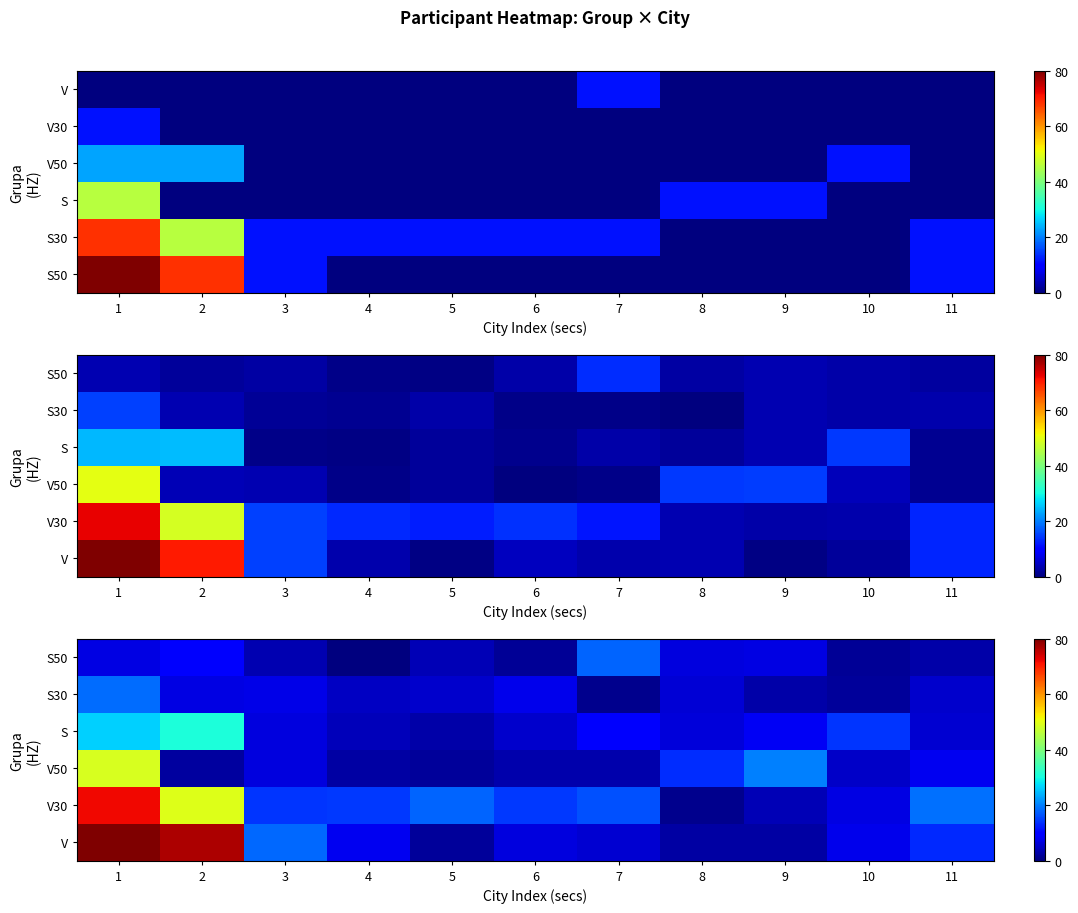

Is it true that row_5 equals 11.9 at 9?

False